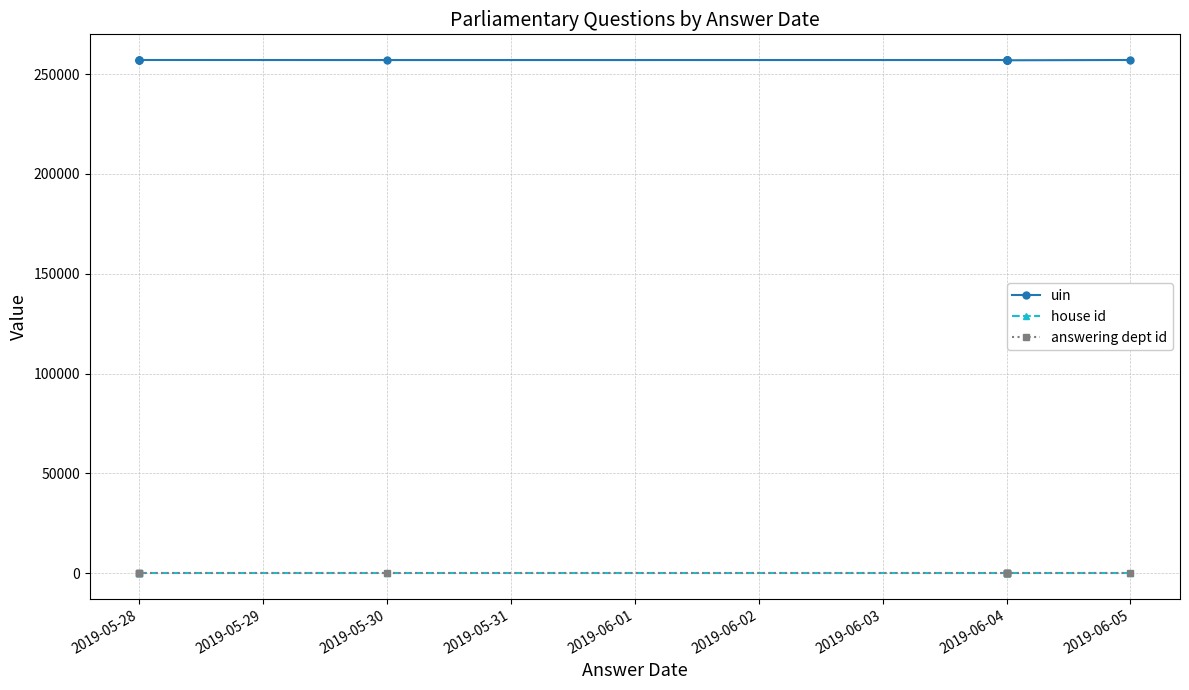

Between 2019-05-28 and 2019-06-04, which series saw the biggest shift?

uin